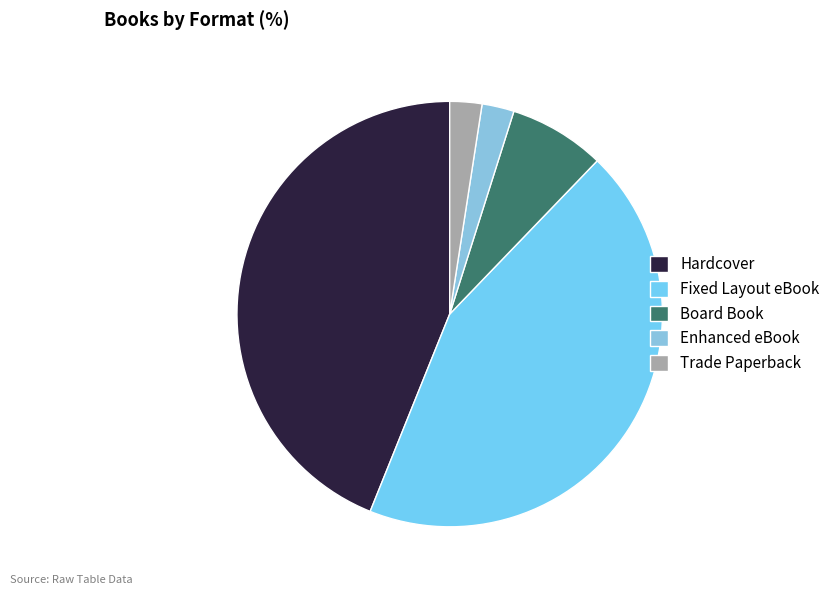

Rank the categories by value from lowest to highest.

Enhanced eBook, Trade Paperback, Board Book, Hardcover, Fixed Layout eBook